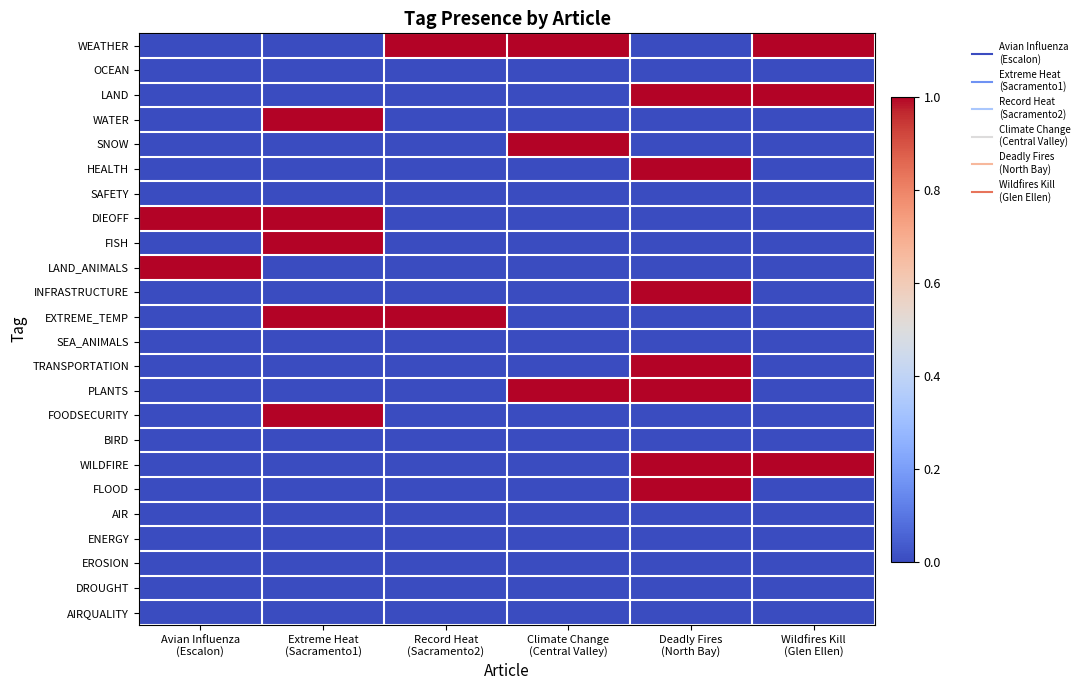

Reading left to right, what are all the values shown in this chart?

WEATHER: Avian Influenza
(Escalon)=0	Extreme Heat
(Sacramento1)=0	Record Heat
(Sacramento2)=1	Climate Change
(Central Valley)=1	Deadly Fires
(North Bay)=0	Wildfires Kill
(Glen Ellen)=1
OCEAN: Avian Influenza
(Escalon)=0	Extreme Heat
(Sacramento1)=0	Record Heat
(Sacramento2)=0	Climate Change
(Central Valley)=0	Deadly Fires
(North Bay)=0	Wildfires Kill
(Glen Ellen)=0
LAND: Avian Influenza
(Escalon)=0	Extreme Heat
(Sacramento1)=0	Record Heat
(Sacramento2)=0	Climate Change
(Central Valley)=0	Deadly Fires
(North Bay)=1	Wildfires Kill
(Glen Ellen)=1
WATER: Avian Influenza
(Escalon)=0	Extreme Heat
(Sacramento1)=1	Record Heat
(Sacramento2)=0	Climate Change
(Central Valley)=0	Deadly Fires
(North Bay)=0	Wildfires Kill
(Glen Ellen)=0
SNOW: Avian Influenza
(Escalon)=0	Extreme Heat
(Sacramento1)=0	Record Heat
(Sacramento2)=0	Climate Change
(Central Valley)=1	Deadly Fires
(North Bay)=0	Wildfires Kill
(Glen Ellen)=0
HEALTH: Avian Influenza
(Escalon)=0	Extreme Heat
(Sacramento1)=0	Record Heat
(Sacramento2)=0	Climate Change
(Central Valley)=0	Deadly Fires
(North Bay)=1	Wildfires Kill
(Glen Ellen)=0
SAFETY: Avian Influenza
(Escalon)=0	Extreme Heat
(Sacramento1)=0	Record Heat
(Sacramento2)=0	Climate Change
(Central Valley)=0	Deadly Fires
(North Bay)=0	Wildfires Kill
(Glen Ellen)=0
DIEOFF: Avian Influenza
(Escalon)=1	Extreme Heat
(Sacramento1)=1	Record Heat
(Sacramento2)=0	Climate Change
(Central Valley)=0	Deadly Fires
(North Bay)=0	Wildfires Kill
(Glen Ellen)=0
FISH: Avian Influenza
(Escalon)=0	Extreme Heat
(Sacramento1)=1	Record Heat
(Sacramento2)=0	Climate Change
(Central Valley)=0	Deadly Fires
(North Bay)=0	Wildfires Kill
(Glen Ellen)=0
LAND_ANIMALS: Avian Influenza
(Escalon)=1	Extreme Heat
(Sacramento1)=0	Record Heat
(Sacramento2)=0	Climate Change
(Central Valley)=0	Deadly Fires
(North Bay)=0	Wildfires Kill
(Glen Ellen)=0
INFRASTRUCTURE: Avian Influenza
(Escalon)=0	Extreme Heat
(Sacramento1)=0	Record Heat
(Sacramento2)=0	Climate Change
(Central Valley)=0	Deadly Fires
(North Bay)=1	Wildfires Kill
(Glen Ellen)=0
EXTREME_TEMP: Avian Influenza
(Escalon)=0	Extreme Heat
(Sacramento1)=1	Record Heat
(Sacramento2)=1	Climate Change
(Central Valley)=0	Deadly Fires
(North Bay)=0	Wildfires Kill
(Glen Ellen)=0
SEA_ANIMALS: Avian Influenza
(Escalon)=0	Extreme Heat
(Sacramento1)=0	Record Heat
(Sacramento2)=0	Climate Change
(Central Valley)=0	Deadly Fires
(North Bay)=0	Wildfires Kill
(Glen Ellen)=0
TRANSPORTATION: Avian Influenza
(Escalon)=0	Extreme Heat
(Sacramento1)=0	Record Heat
(Sacramento2)=0	Climate Change
(Central Valley)=0	Deadly Fires
(North Bay)=1	Wildfires Kill
(Glen Ellen)=0
PLANTS: Avian Influenza
(Escalon)=0	Extreme Heat
(Sacramento1)=0	Record Heat
(Sacramento2)=0	Climate Change
(Central Valley)=1	Deadly Fires
(North Bay)=1	Wildfires Kill
(Glen Ellen)=0
FOODSECURITY: Avian Influenza
(Escalon)=0	Extreme Heat
(Sacramento1)=1	Record Heat
(Sacramento2)=0	Climate Change
(Central Valley)=0	Deadly Fires
(North Bay)=0	Wildfires Kill
(Glen Ellen)=0
BIRD: Avian Influenza
(Escalon)=0	Extreme Heat
(Sacramento1)=0	Record Heat
(Sacramento2)=0	Climate Change
(Central Valley)=0	Deadly Fires
(North Bay)=0	Wildfires Kill
(Glen Ellen)=0
WILDFIRE: Avian Influenza
(Escalon)=0	Extreme Heat
(Sacramento1)=0	Record Heat
(Sacramento2)=0	Climate Change
(Central Valley)=0	Deadly Fires
(North Bay)=1	Wildfires Kill
(Glen Ellen)=1
FLOOD: Avian Influenza
(Escalon)=0	Extreme Heat
(Sacramento1)=0	Record Heat
(Sacramento2)=0	Climate Change
(Central Valley)=0	Deadly Fires
(North Bay)=1	Wildfires Kill
(Glen Ellen)=0
AIR: Avian Influenza
(Escalon)=0	Extreme Heat
(Sacramento1)=0	Record Heat
(Sacramento2)=0	Climate Change
(Central Valley)=0	Deadly Fires
(North Bay)=0	Wildfires Kill
(Glen Ellen)=0
ENERGY: Avian Influenza
(Escalon)=0	Extreme Heat
(Sacramento1)=0	Record Heat
(Sacramento2)=0	Climate Change
(Central Valley)=0	Deadly Fires
(North Bay)=0	Wildfires Kill
(Glen Ellen)=0
EROSION: Avian Influenza
(Escalon)=0	Extreme Heat
(Sacramento1)=0	Record Heat
(Sacramento2)=0	Climate Change
(Central Valley)=0	Deadly Fires
(North Bay)=0	Wildfires Kill
(Glen Ellen)=0
DROUGHT: Avian Influenza
(Escalon)=0	Extreme Heat
(Sacramento1)=0	Record Heat
(Sacramento2)=0	Climate Change
(Central Valley)=0	Deadly Fires
(North Bay)=0	Wildfires Kill
(Glen Ellen)=0
AIRQUALITY: Avian Influenza
(Escalon)=0	Extreme Heat
(Sacramento1)=0	Record Heat
(Sacramento2)=0	Climate Change
(Central Valley)=0	Deadly Fires
(North Bay)=0	Wildfires Kill
(Glen Ellen)=0